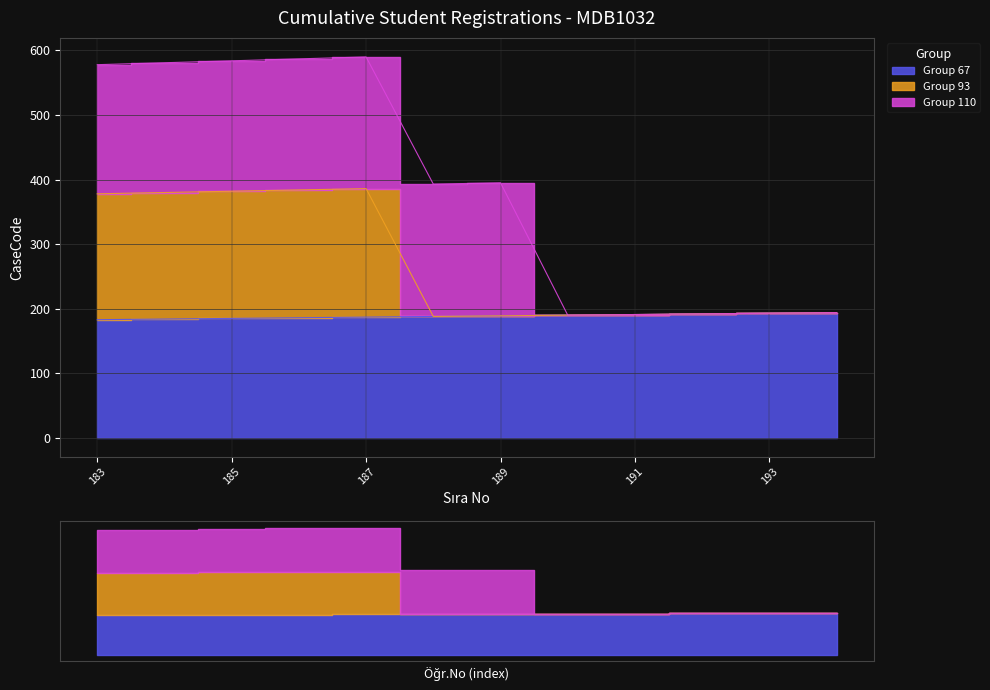

How many values in the Group 67 series exceed 189?

5